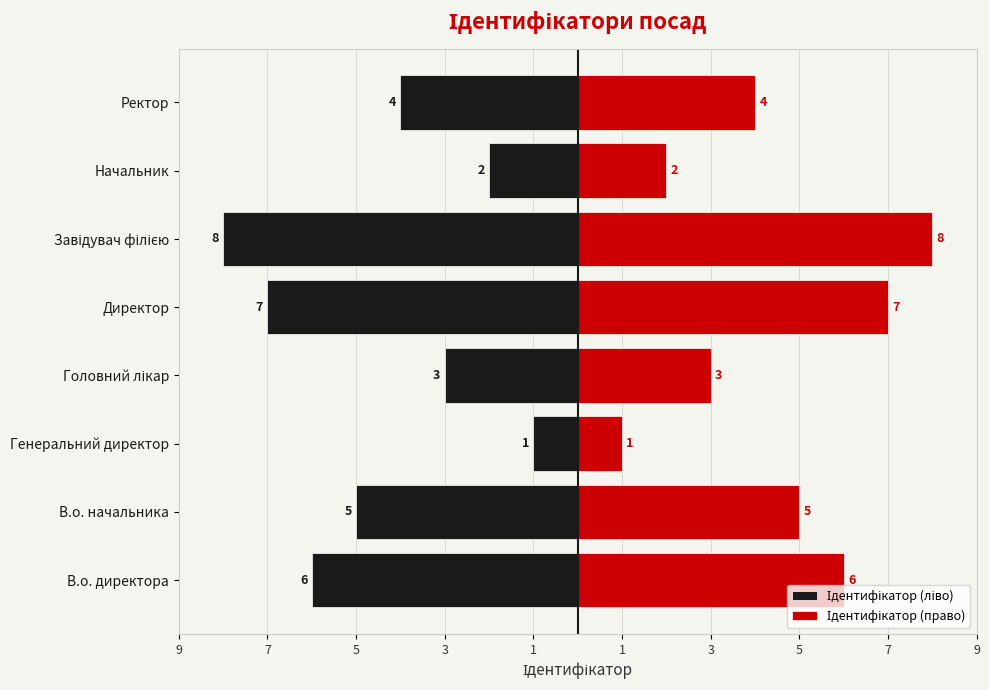

How many values in the Ідентифікатор (ліво) series exceed -4?

3